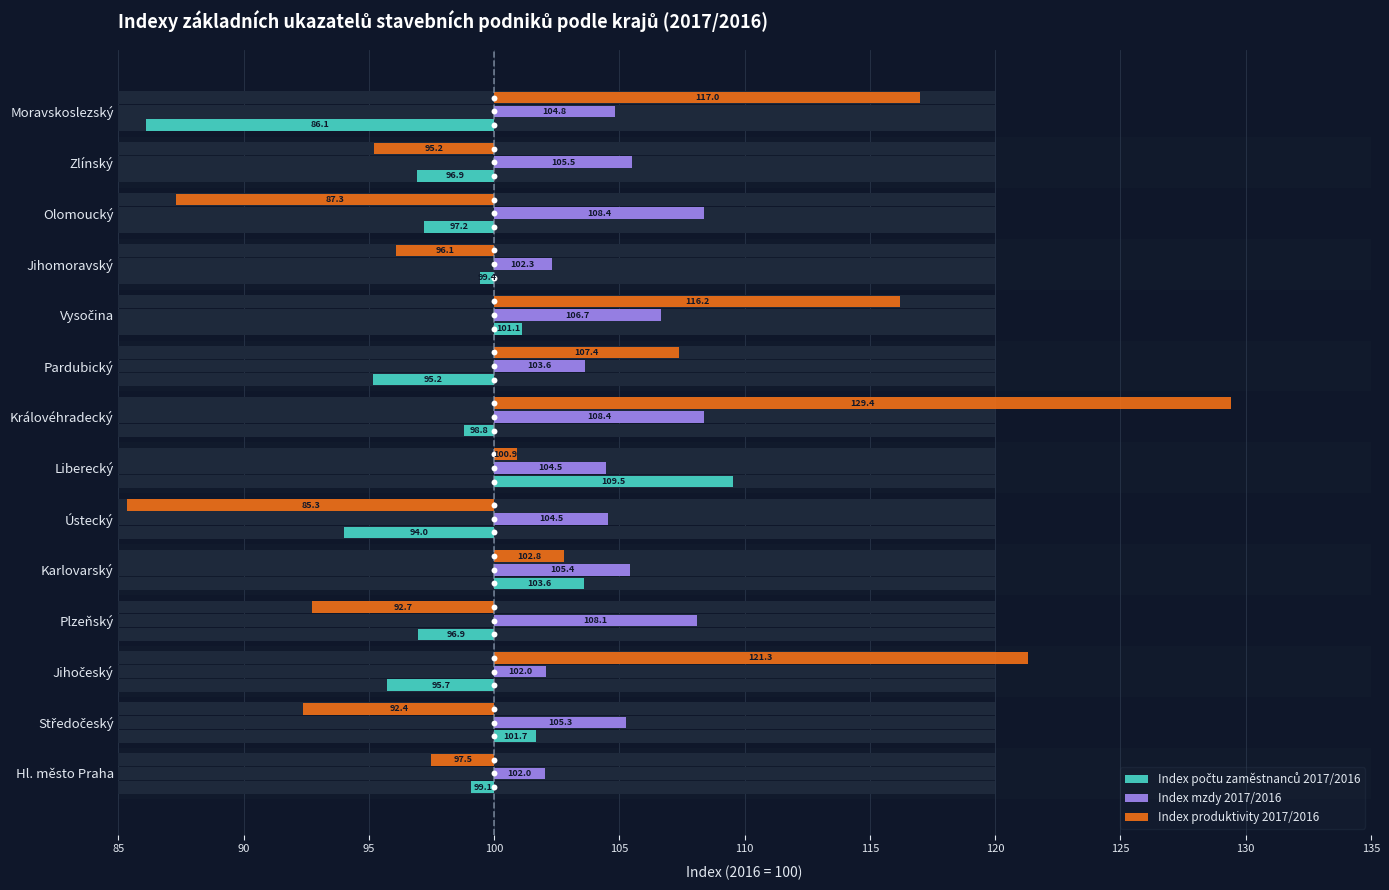

Which series has the widest spread of Y values?

Index produktivity 2017/2016